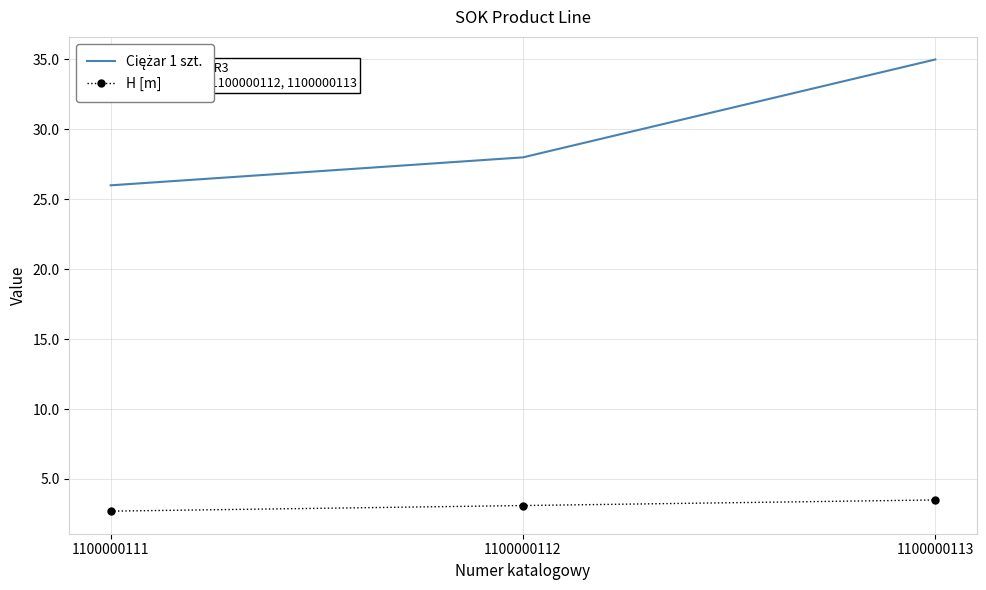

What is the smallest value displayed?

2.7